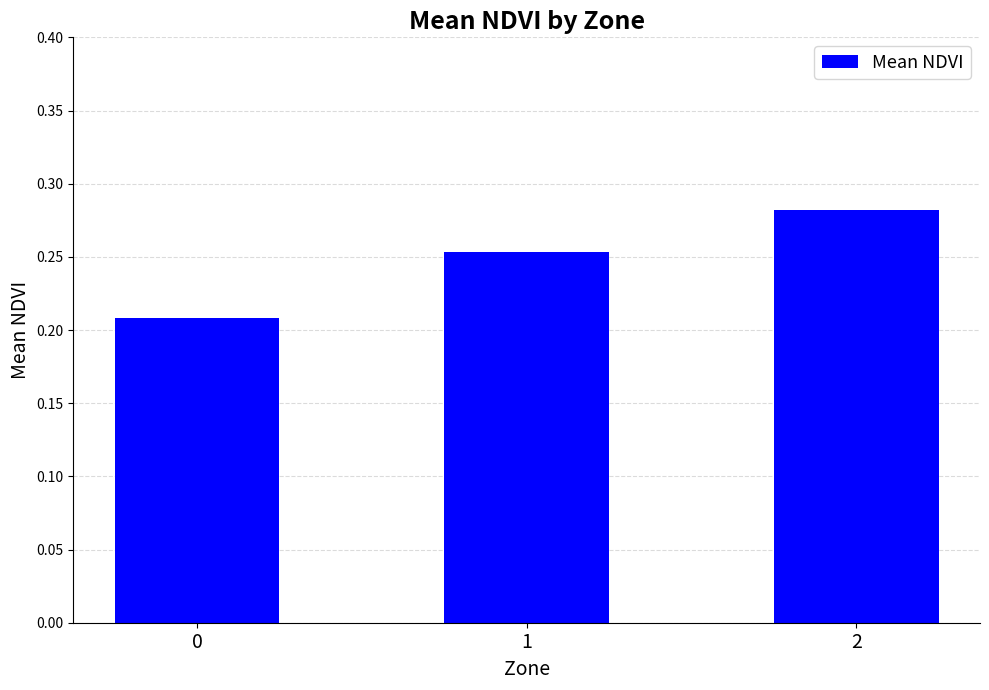

Rank the categories by value from highest to lowest.

2, 1, 0